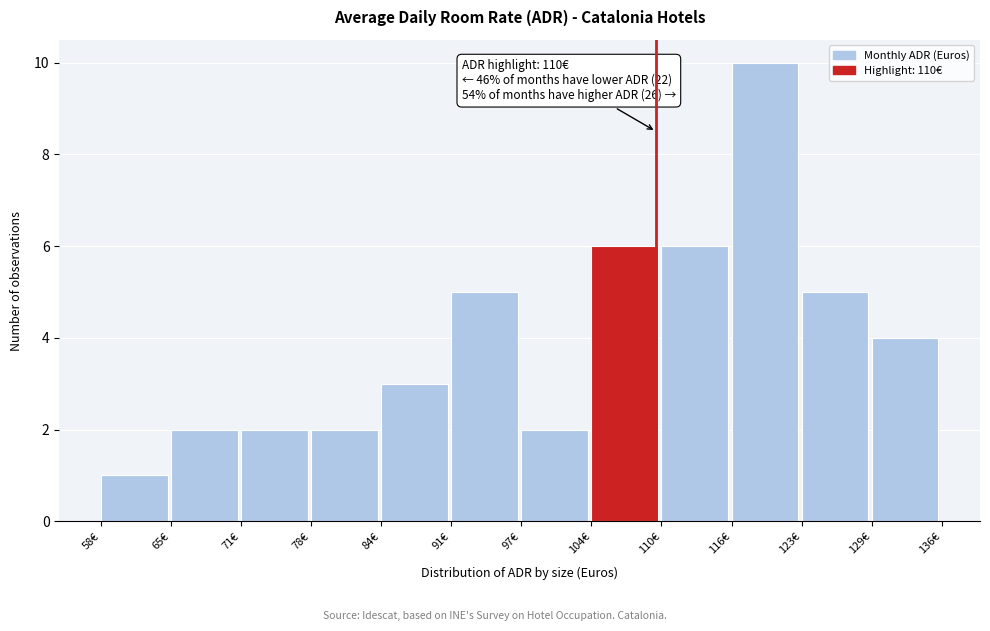

Reading right to left, transcribe all the data shown in this chart.

129€=4	123€=5	116€=10	110€=6	104€=6	97€=2	91€=5	84€=3	78€=2	71€=2	65€=2	58€=1